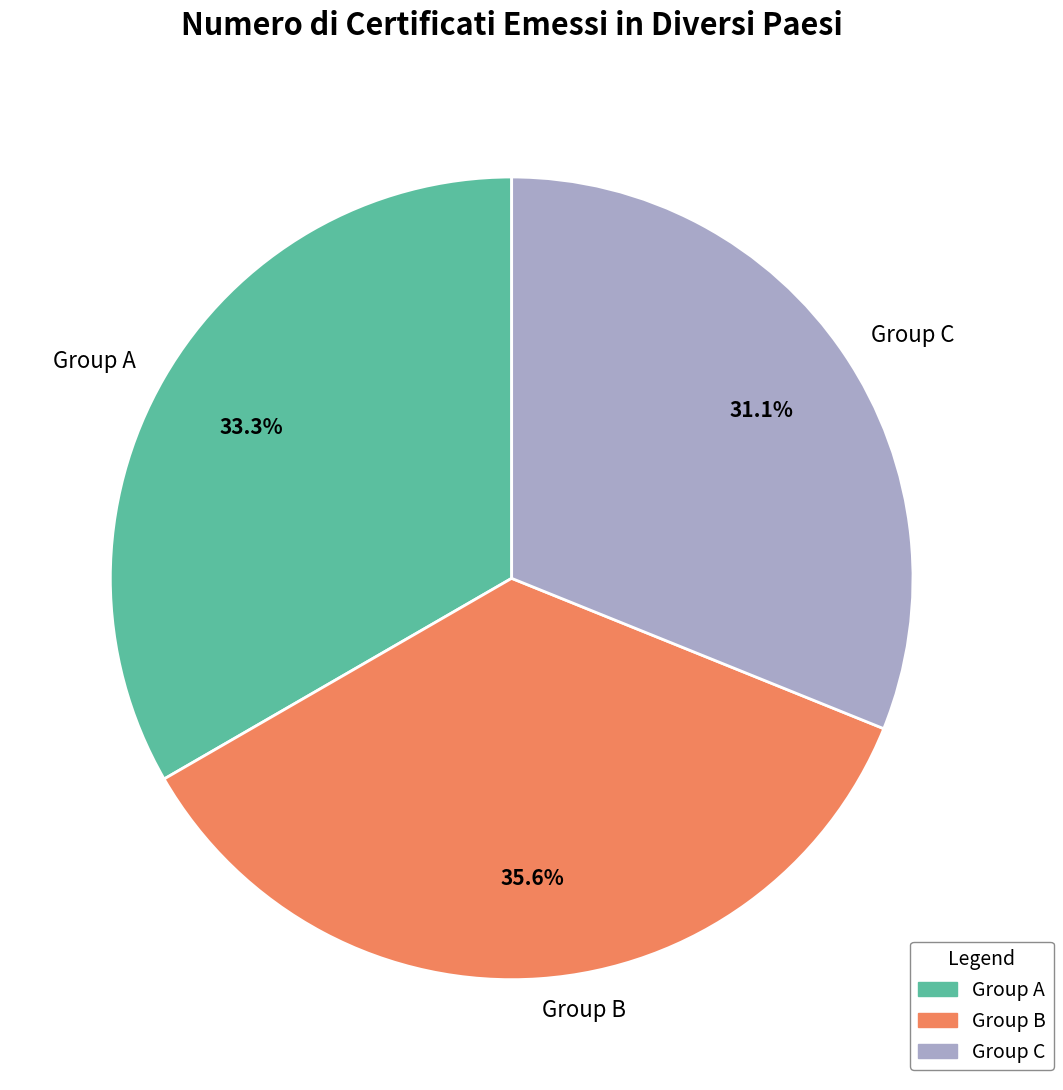

Which slice is the largest?

Group B